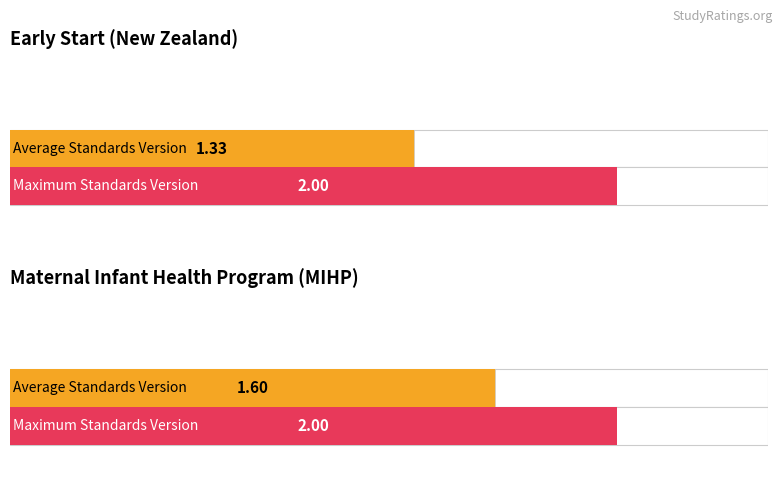

Read the Max Standards Version value at Maternal Infant Health Program (MIHP).

2.0